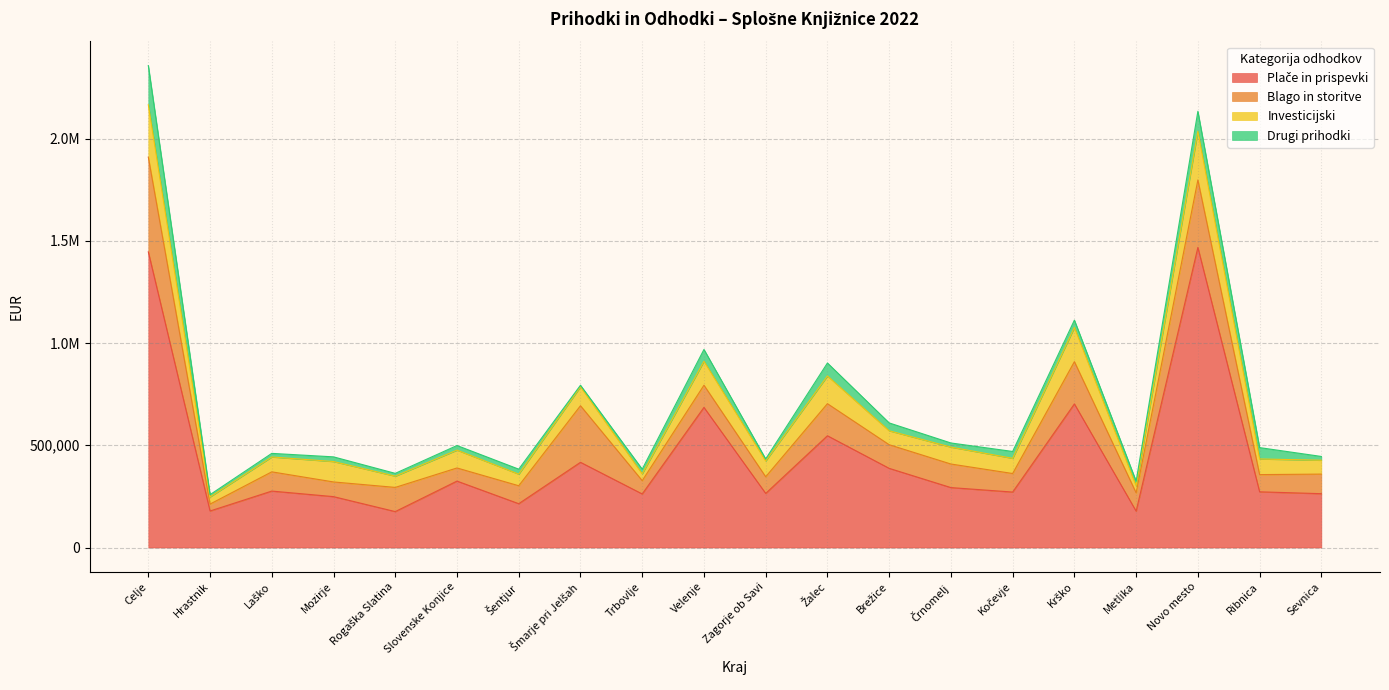

What are all the series names shown in the legend?

Plače in prispevki, Blago in storitve, Investicijski, Drugi prihodki